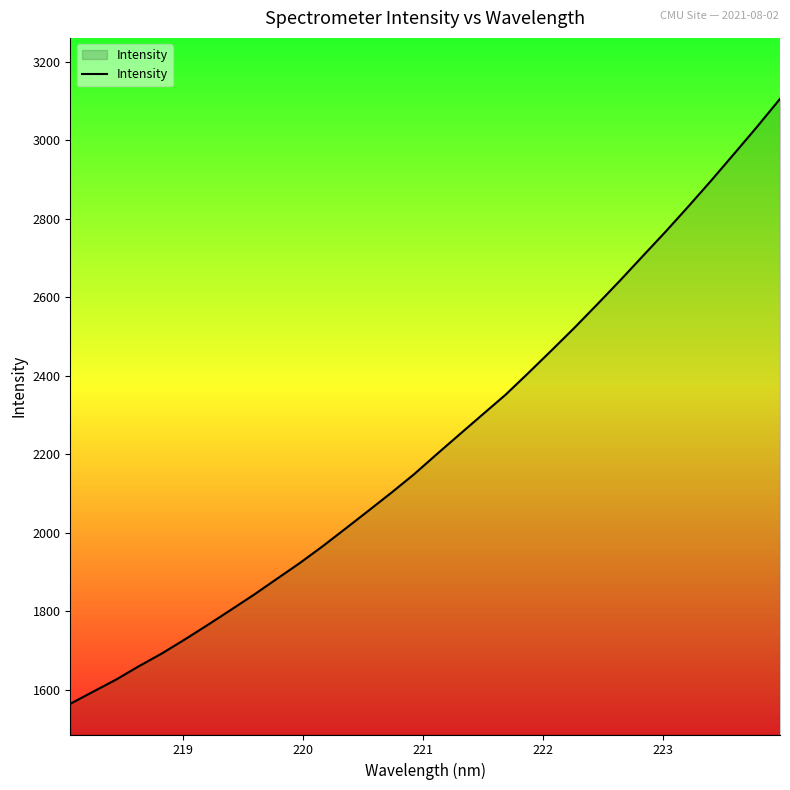

What is the average value?

2231.1